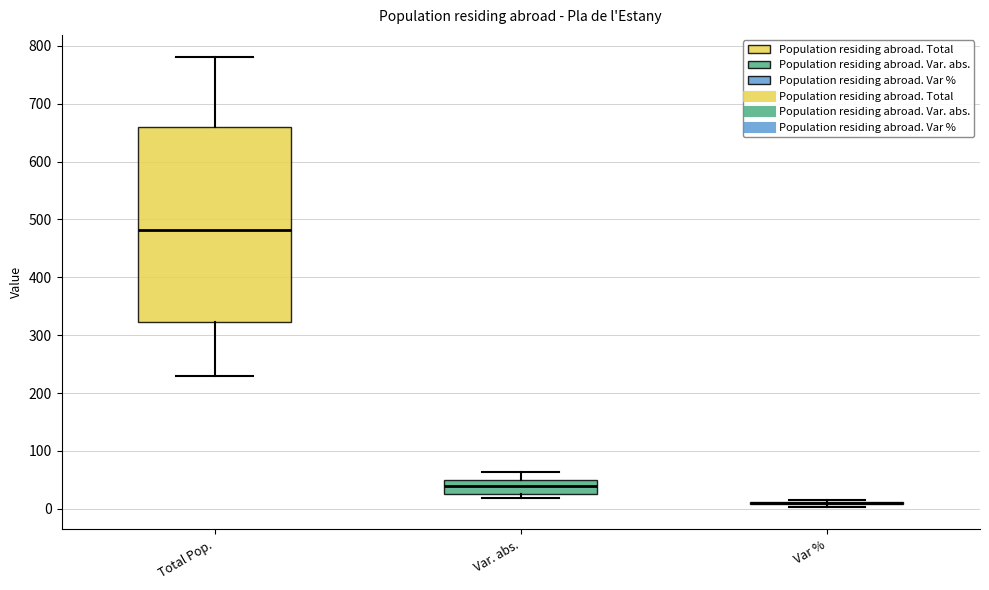

Which box is the tallest, from its lower edge to its upper edge?

Total Pop.